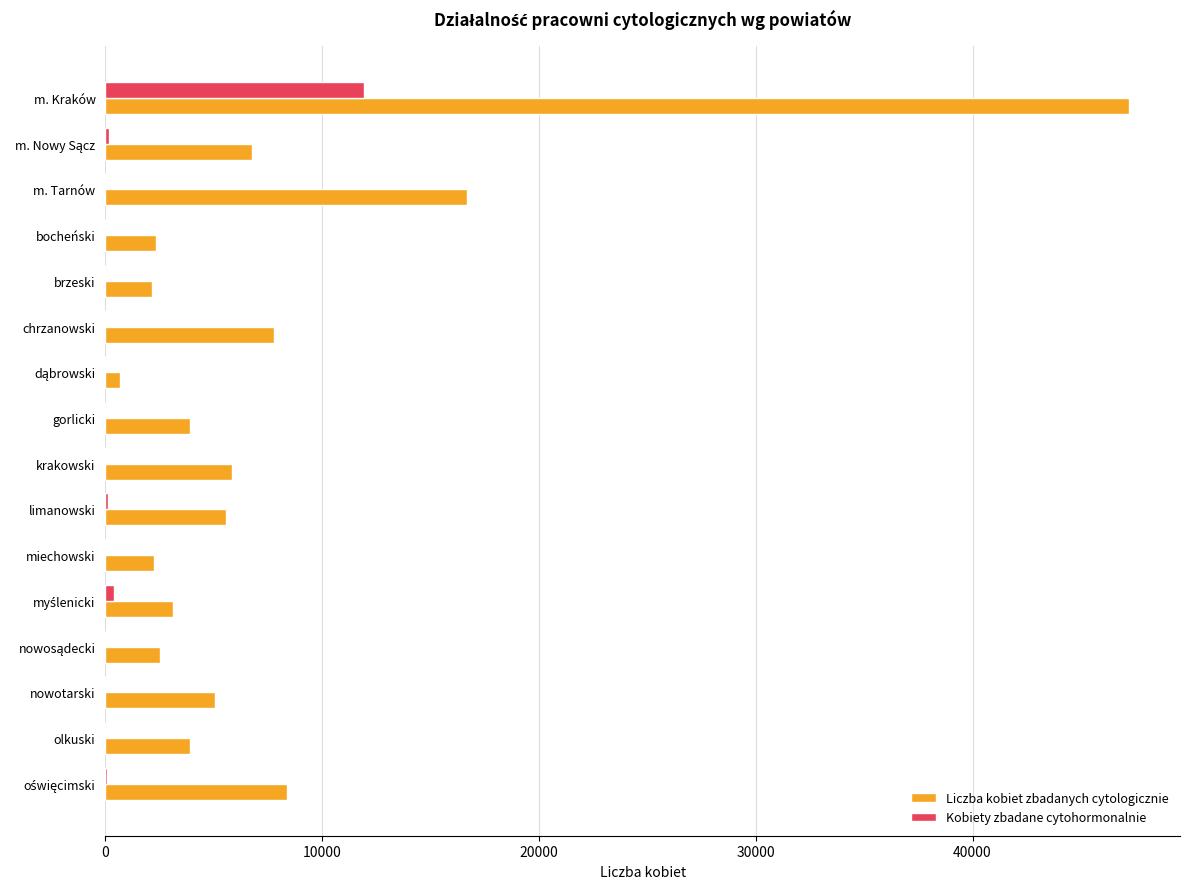

Which series has the largest total across all categories?

Liczba kobiet zbadanych cytologicznie